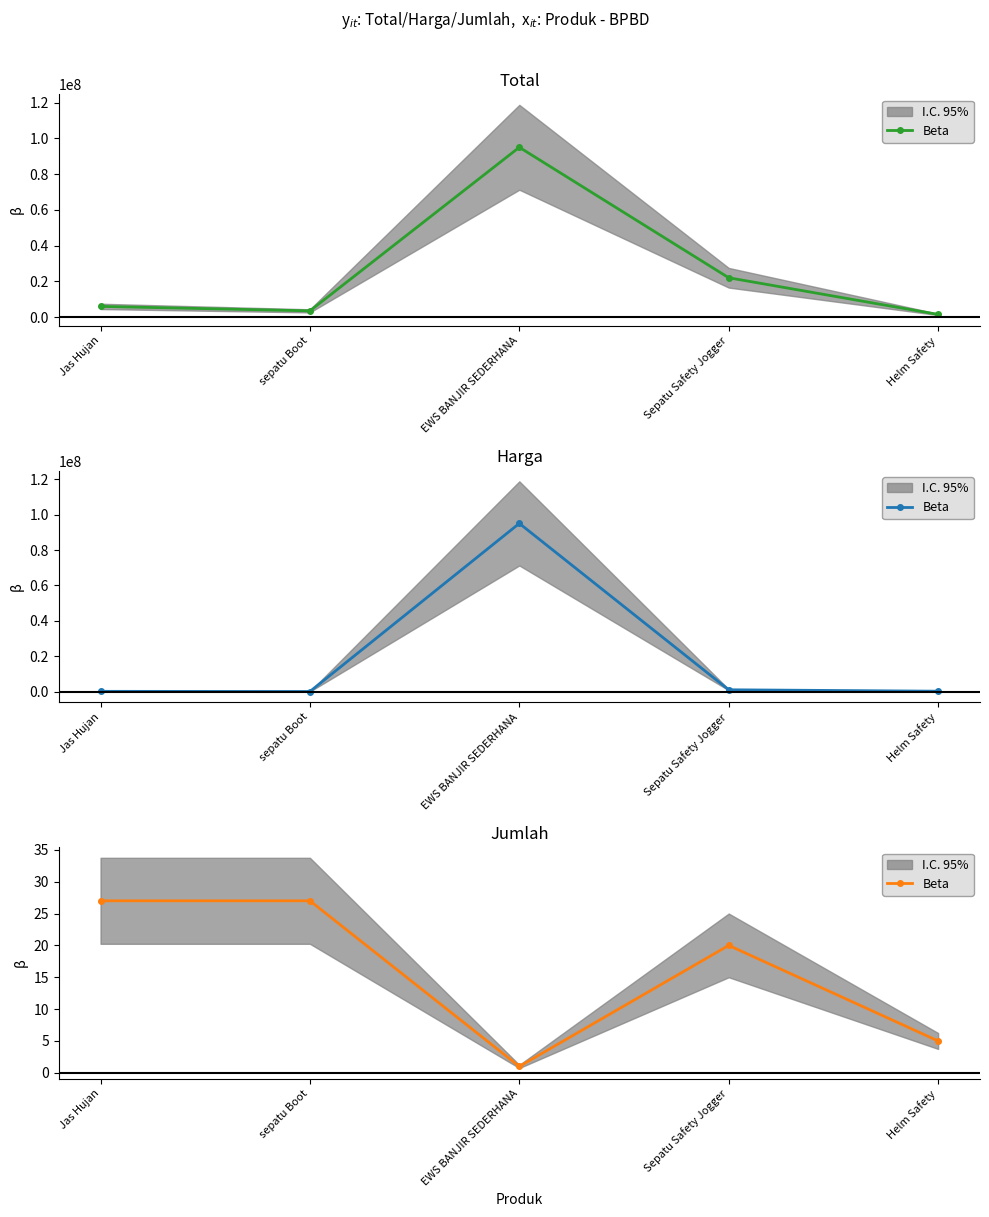

How many values are below 20?

2